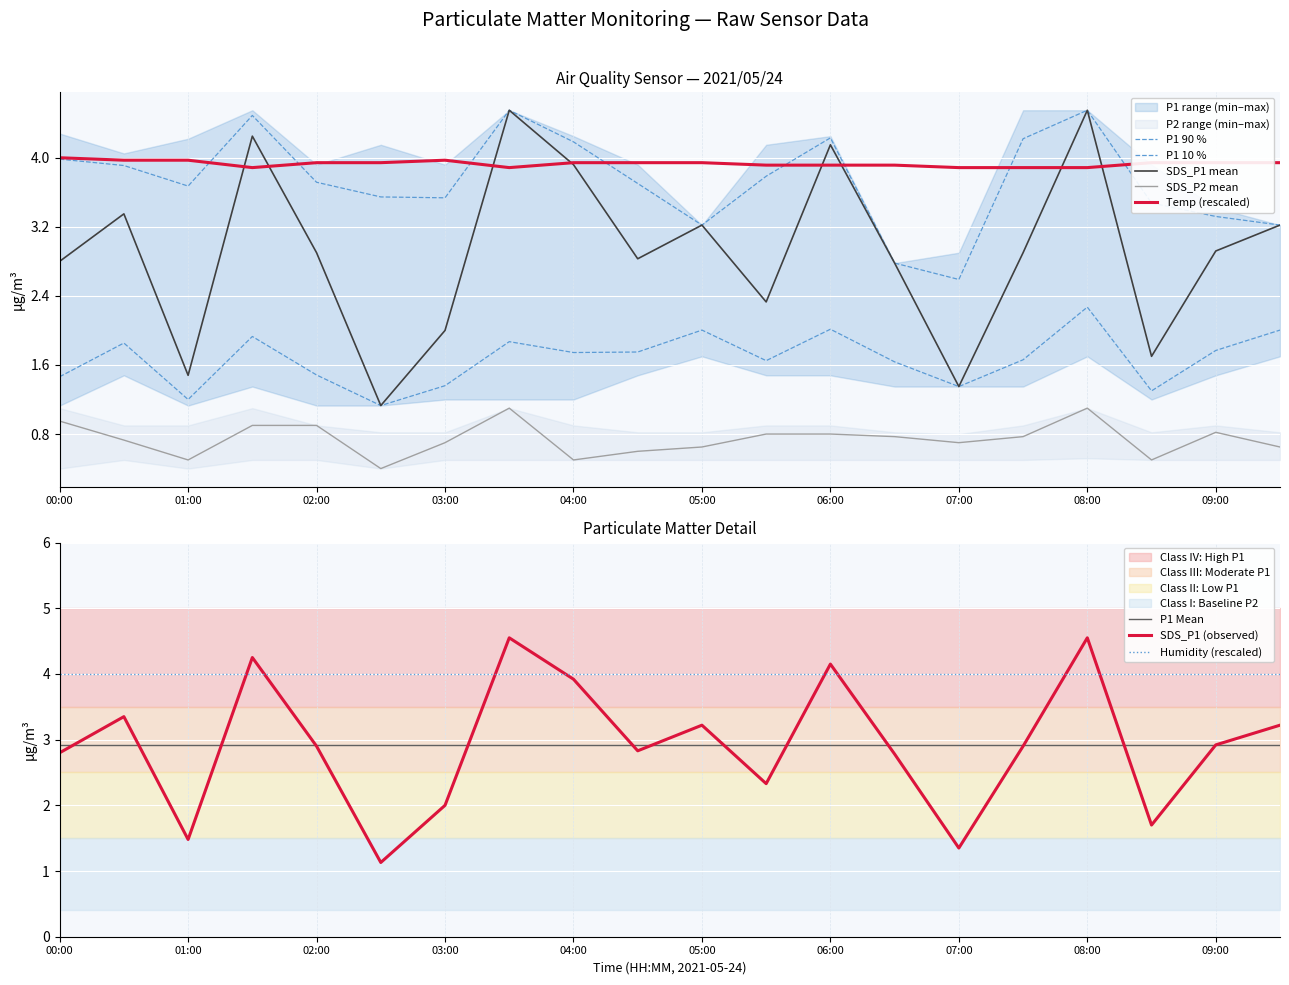

What is the value of the SDS_P1 point at the 8th from the left?

4.5